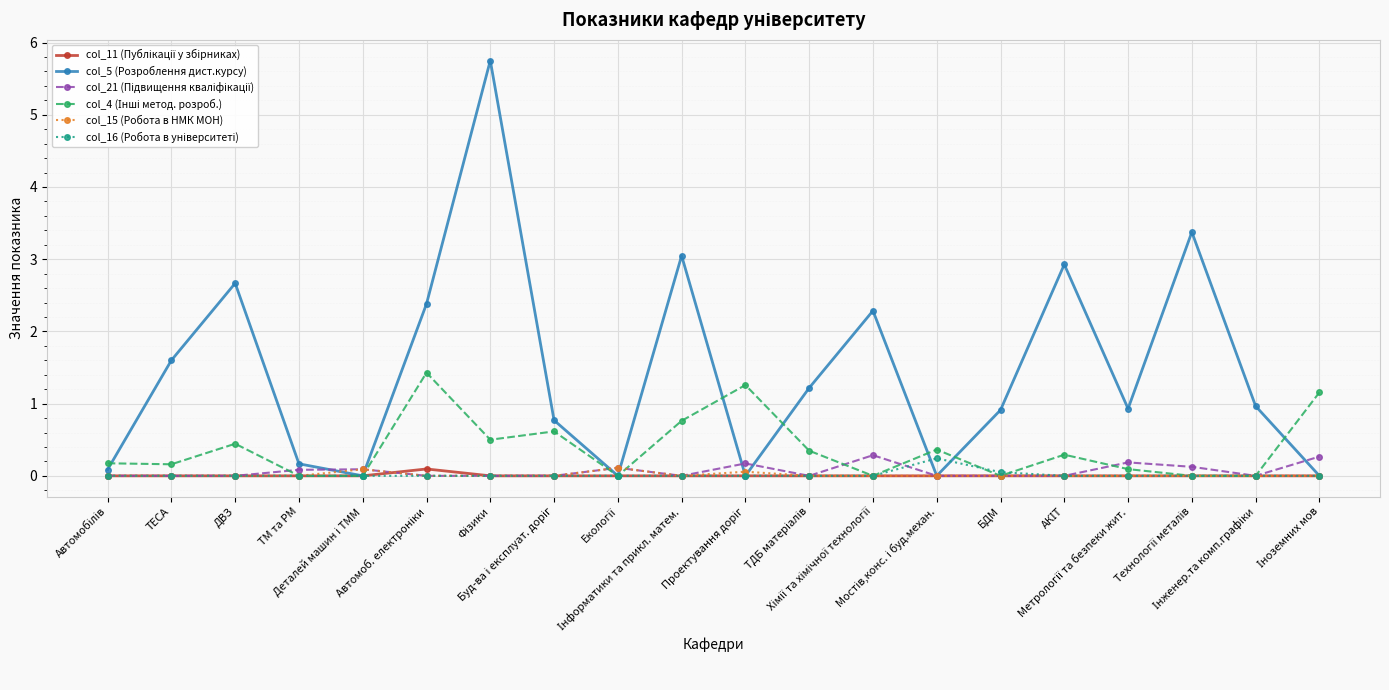

Which series has the largest range (max minus min)?

col_5 (Розроблення дист.курсу)